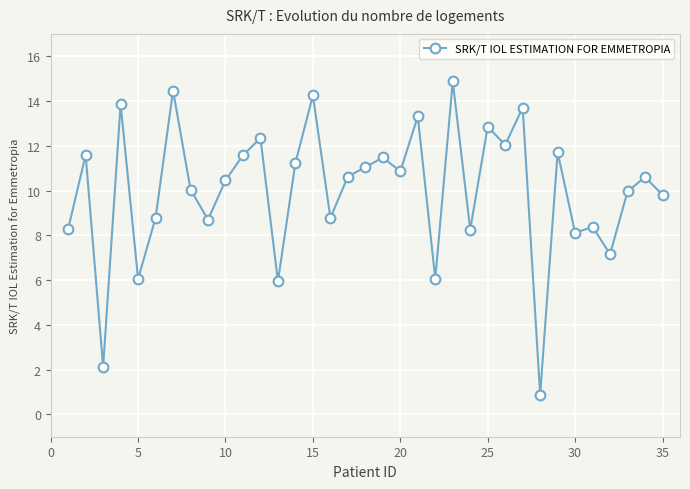

What is the sum of all values?

350.2